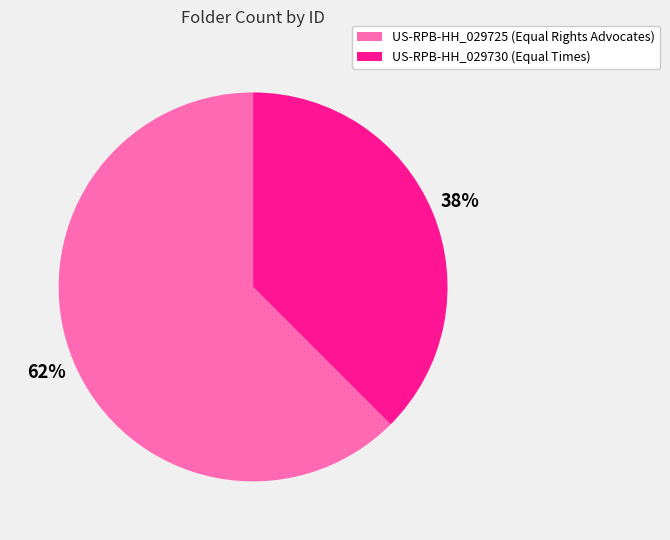

To the nearest percent, what is the average slice percentage?

50%